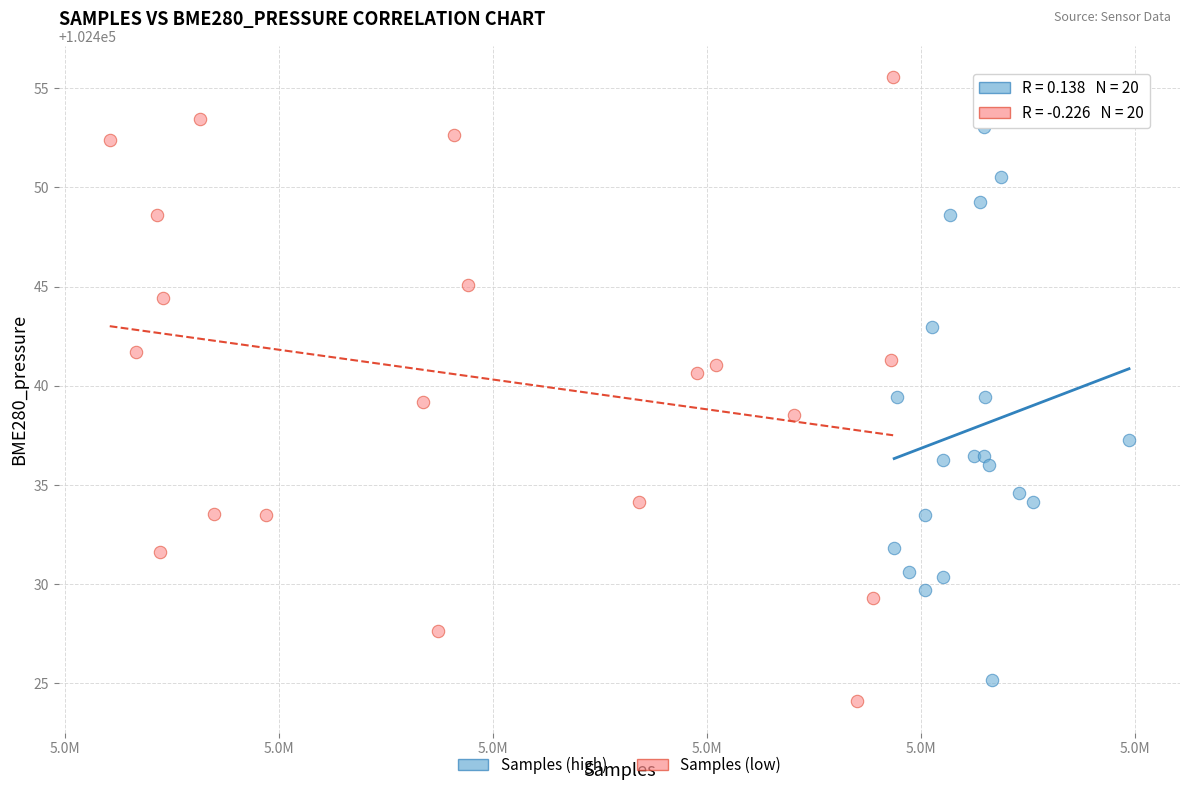

Which series has the largest Y range (max minus min)?

Samples (low)